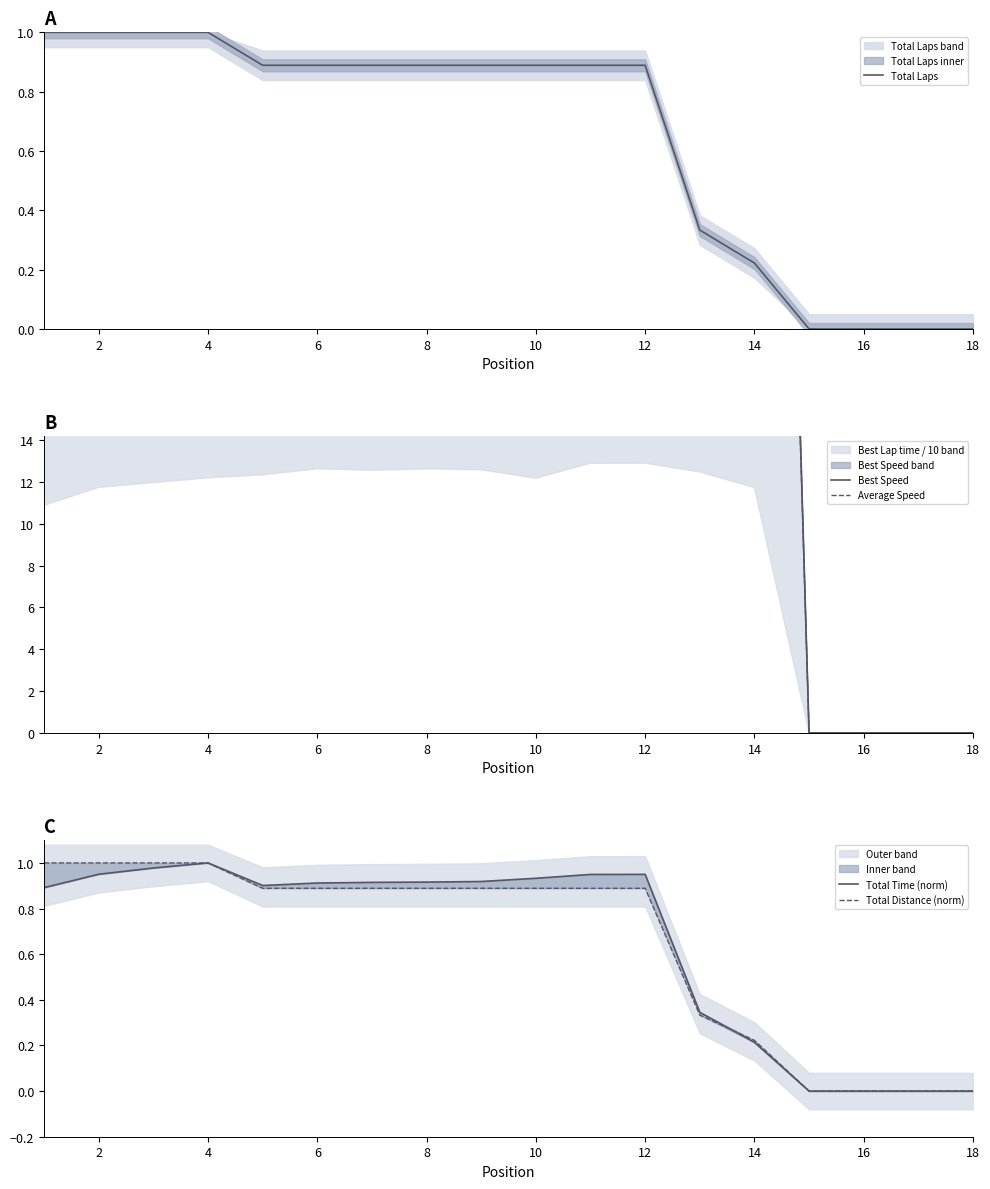

True or false: Total Laps has more than 0 points higher than both neighbors.

False